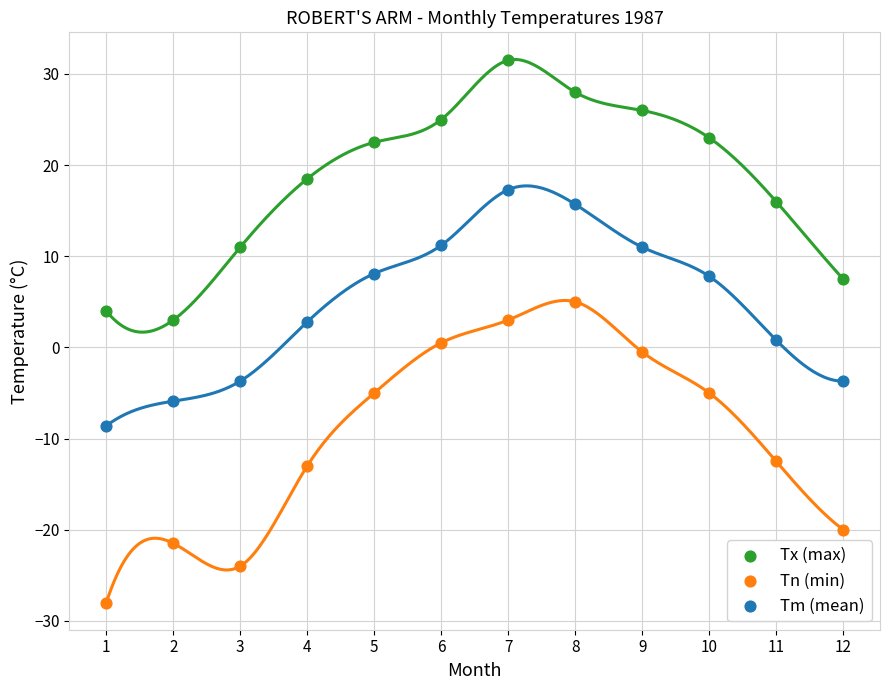

Which series reaches the maximum Y coordinate?

Tx (max)